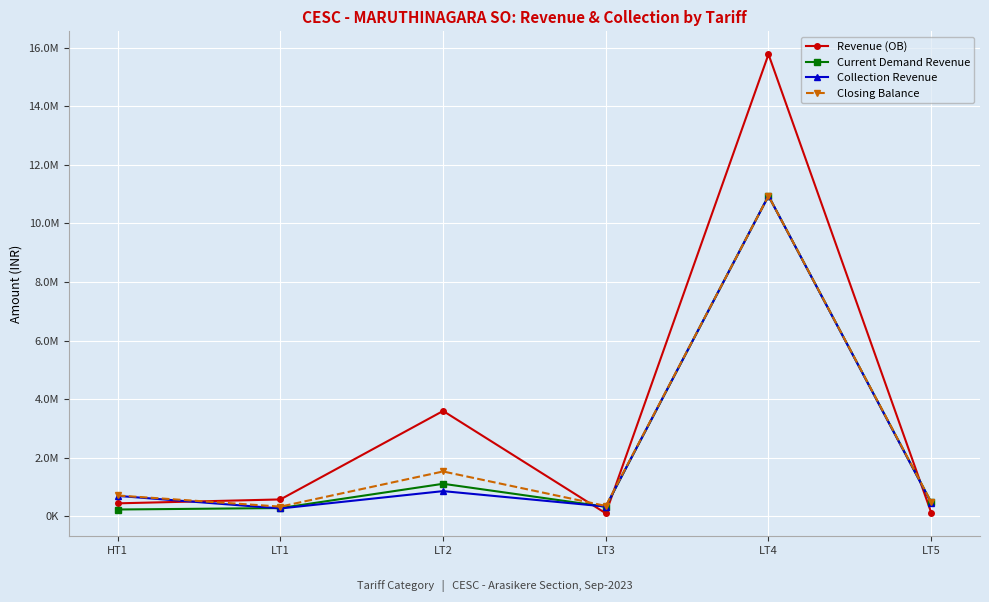

Which category has the highest value across all series?

LT4